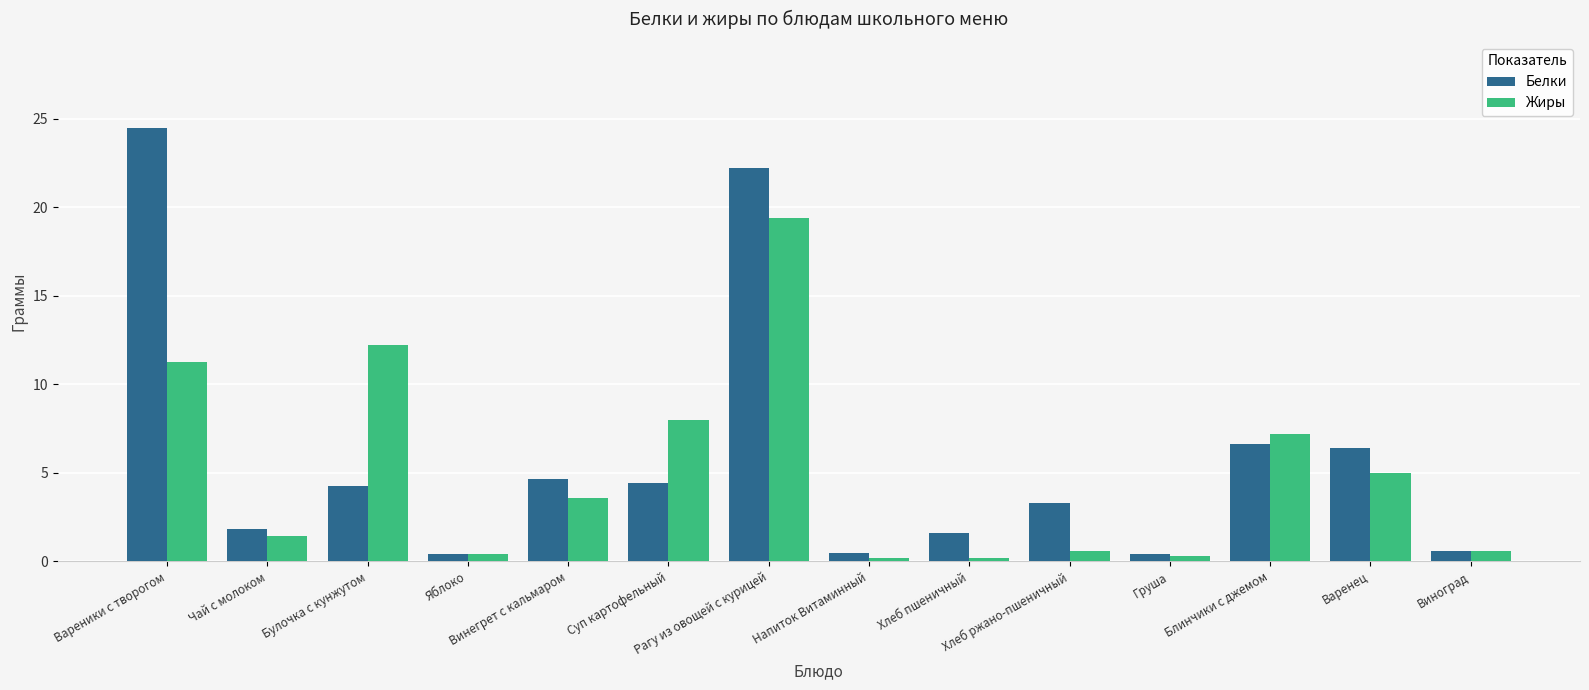

What is the difference between the Белки values at Хлеб ржано-пшеничный and Хлеб пшеничный?

1.7